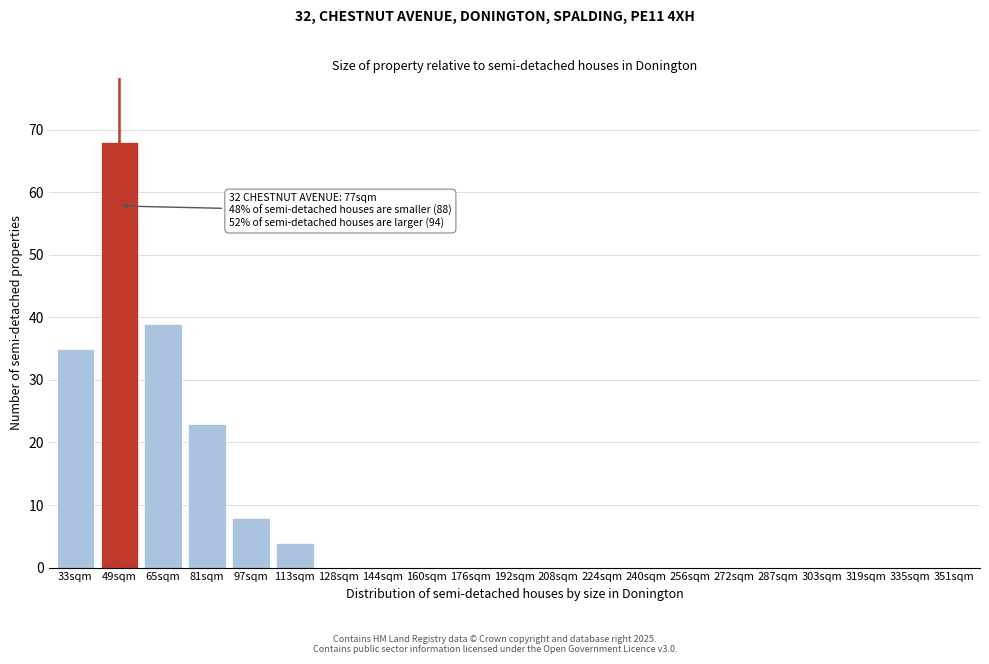

Reading right to left, list all the values displayed in this chart.

351sqm=0	335sqm=0	319sqm=0	303sqm=0	287sqm=0	272sqm=0	256sqm=0	240sqm=0	224sqm=0	208sqm=0	192sqm=0	176sqm=0	160sqm=0	144sqm=0	128sqm=0	113sqm=4	97sqm=8	81sqm=23	65sqm=39	49sqm=68	33sqm=35